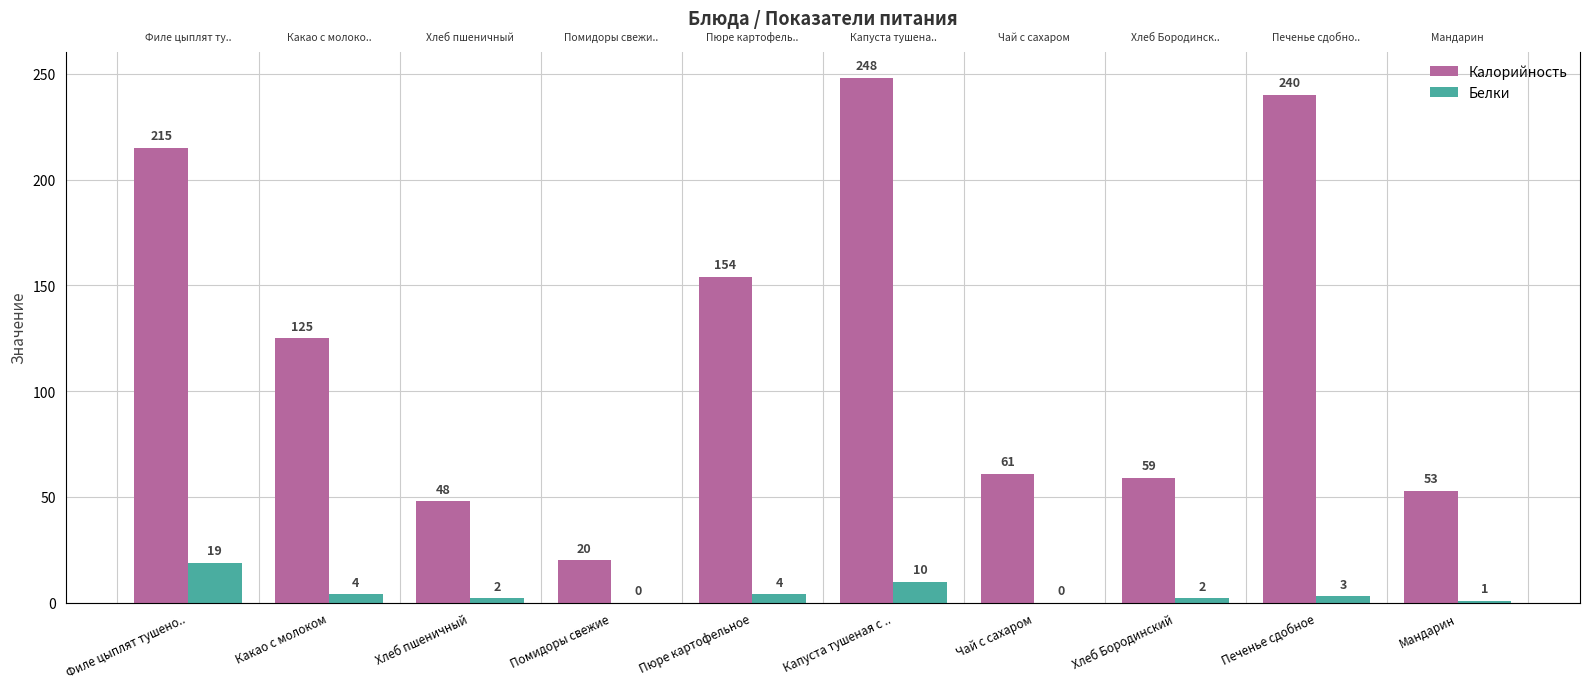

What position from the left is Пюре картофельное?

5